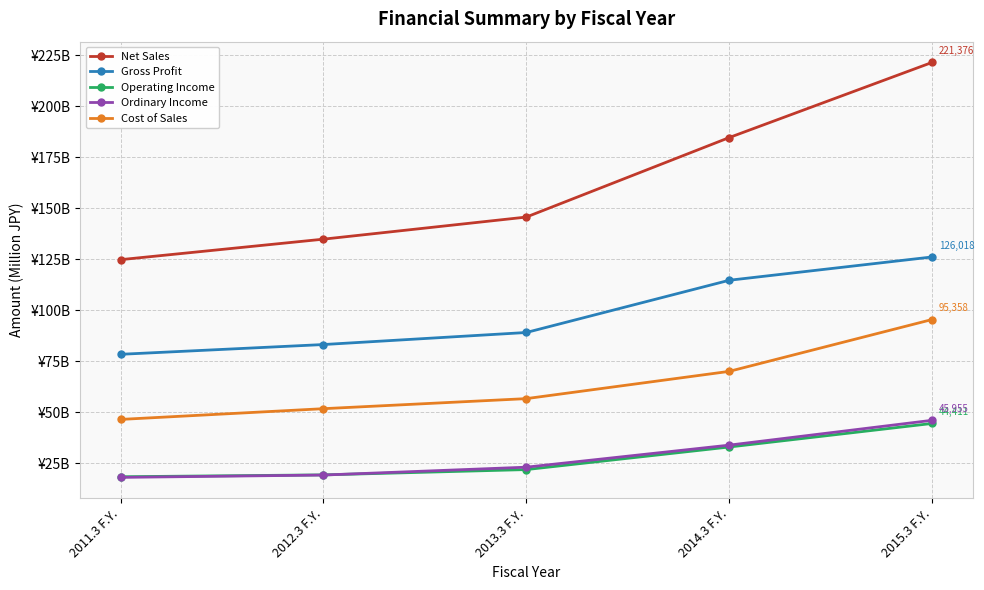

The value of Gross Profit at 2013.3 F.Y. is 88995. True or false?

True